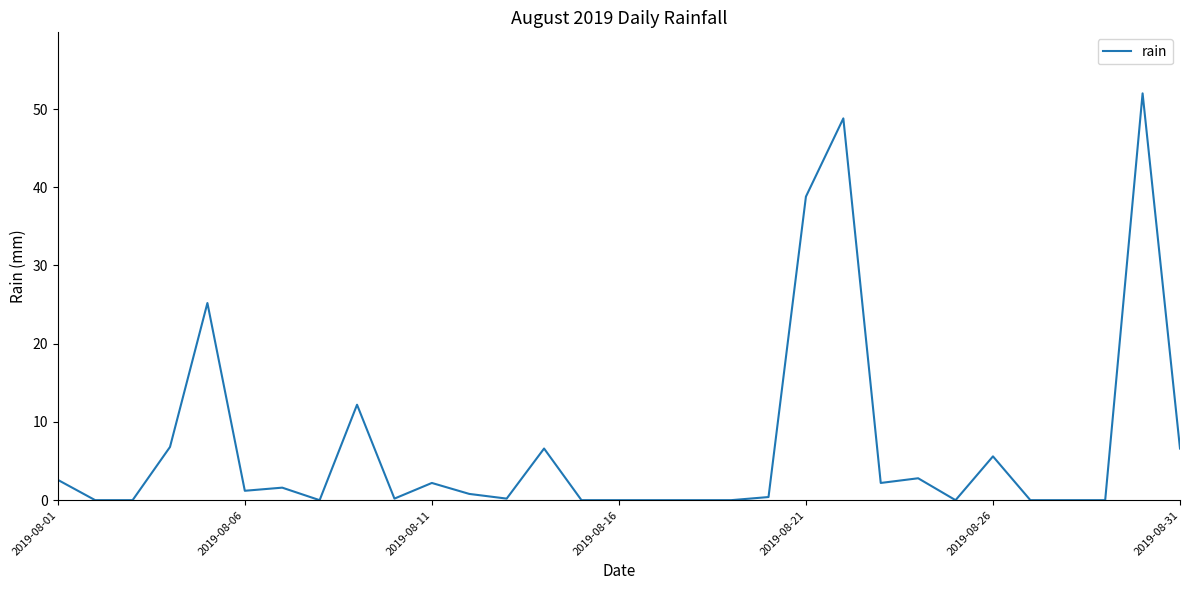

What is the difference between the maximum and minimum values?

52.0